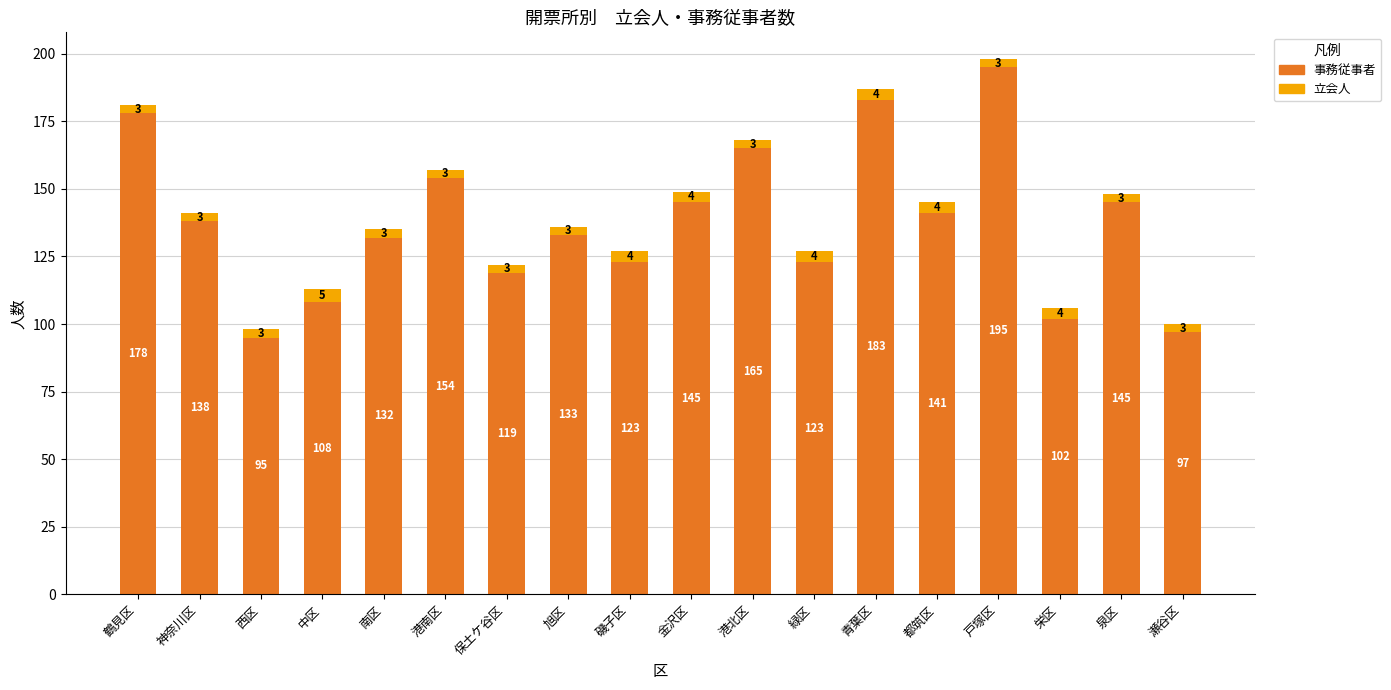

Is it true that 事務従事者 equals 154 at 港南区?

True